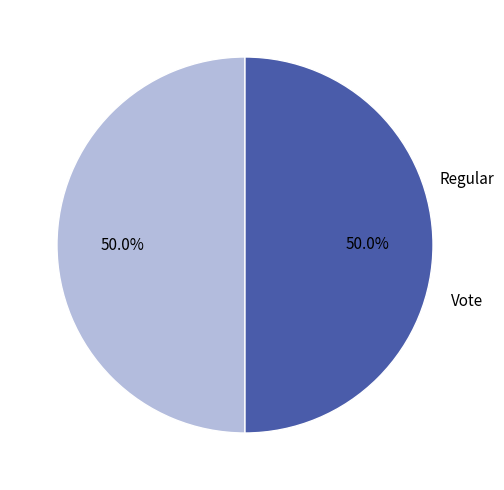

How many segments does this pie chart have?

2